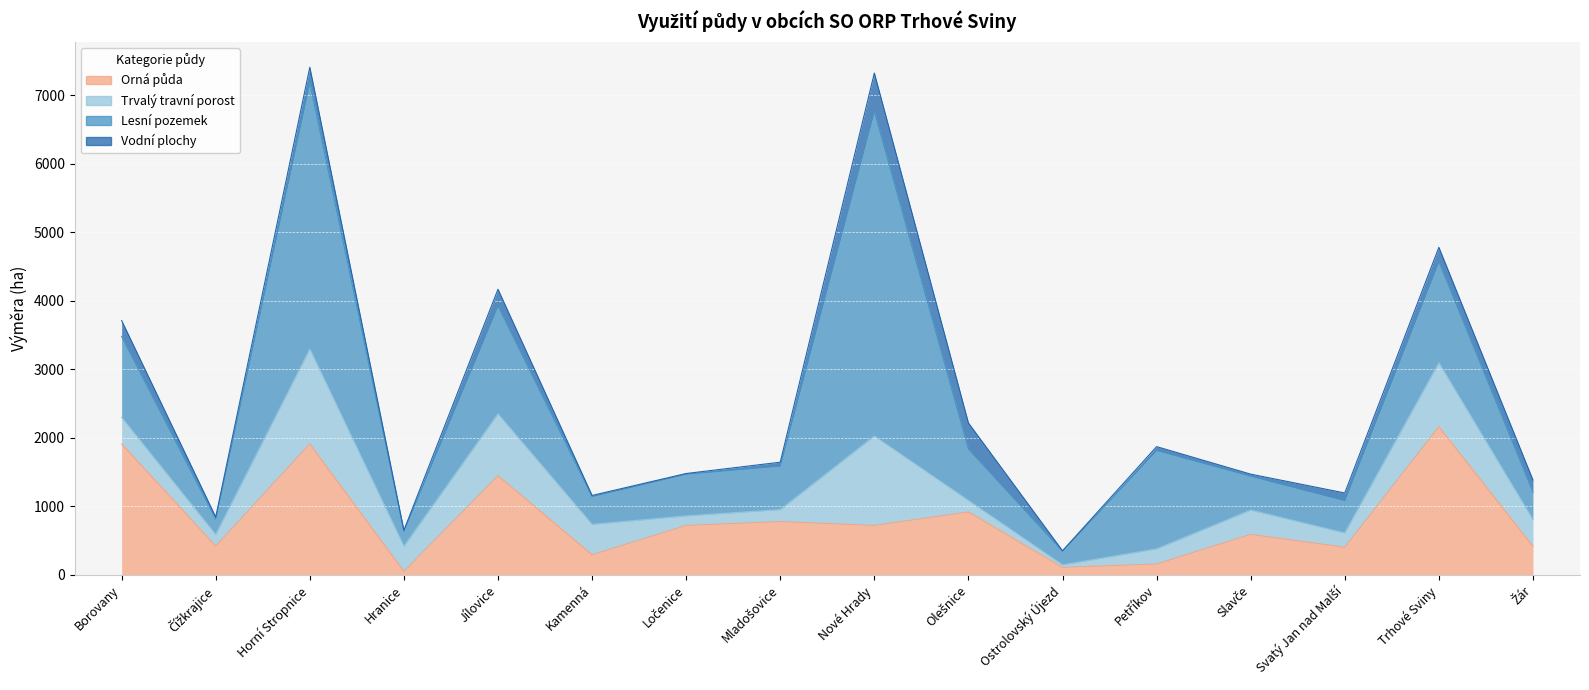

Where does the Trvalý travní porost series first go above 368?

Borovany